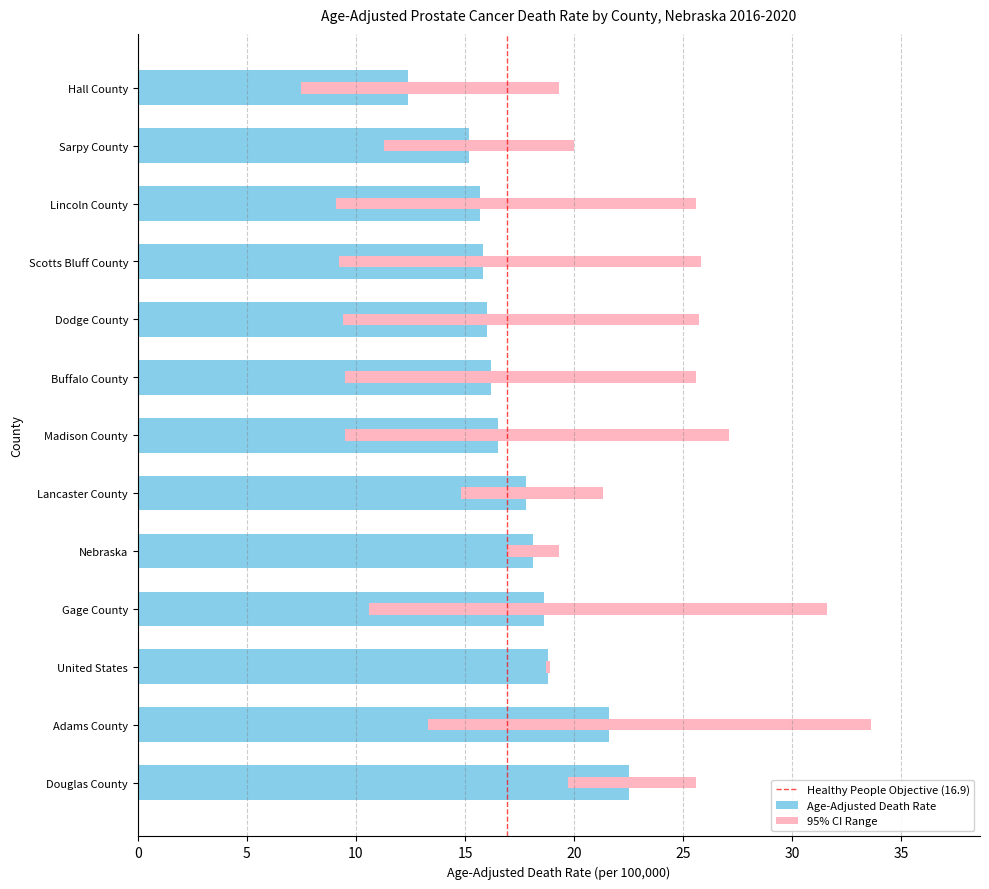

Reading left to right, list all the values displayed in this chart.

Age-Adjusted Death Rate: Douglas County=22.5	Adams County=21.6	Gage County=18.6	Lancaster County=17.8	Madison County=16.5	Buffalo County=16.2	Dodge County=16.0	Scotts Bluff County=15.8	Lincoln County=15.7	Sarpy County=15.2	Hall County=12.4	Nebraska=18.1	United States=18.8
Lower CI: Douglas County=19.7	Adams County=13.3	Gage County=10.6	Lancaster County=14.8	Madison County=9.5	Buffalo County=9.5	Dodge County=9.4	Scotts Bluff County=9.2	Lincoln County=9.1	Sarpy County=11.3	Hall County=7.5	Nebraska=16.9	United States=18.7
Upper CI: Douglas County=25.6	Adams County=33.6	Gage County=31.6	Lancaster County=21.3	Madison County=27.1	Buffalo County=25.6	Dodge County=25.7	Scotts Bluff County=25.8	Lincoln County=25.6	Sarpy County=20.0	Hall County=19.3	Nebraska=19.3	United States=18.9